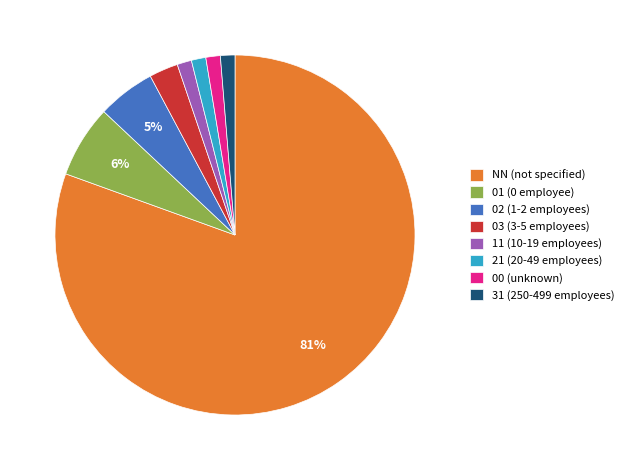

How many segments does this pie chart have?

8